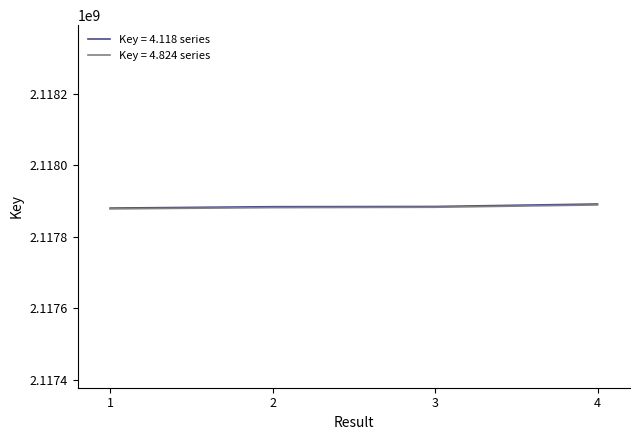

The value of Key = 4.118 series at 1 is 1045136234. True or false?

False